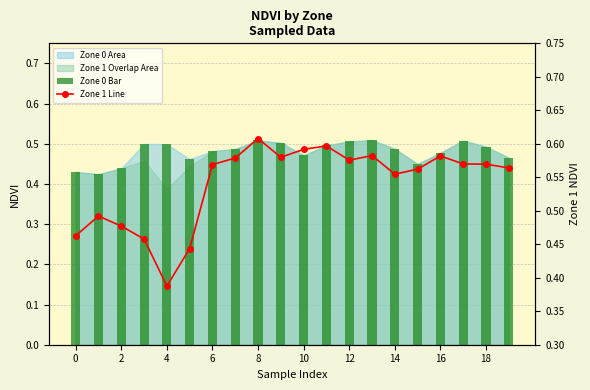

At how many categories does at least one series exceed 0?

20